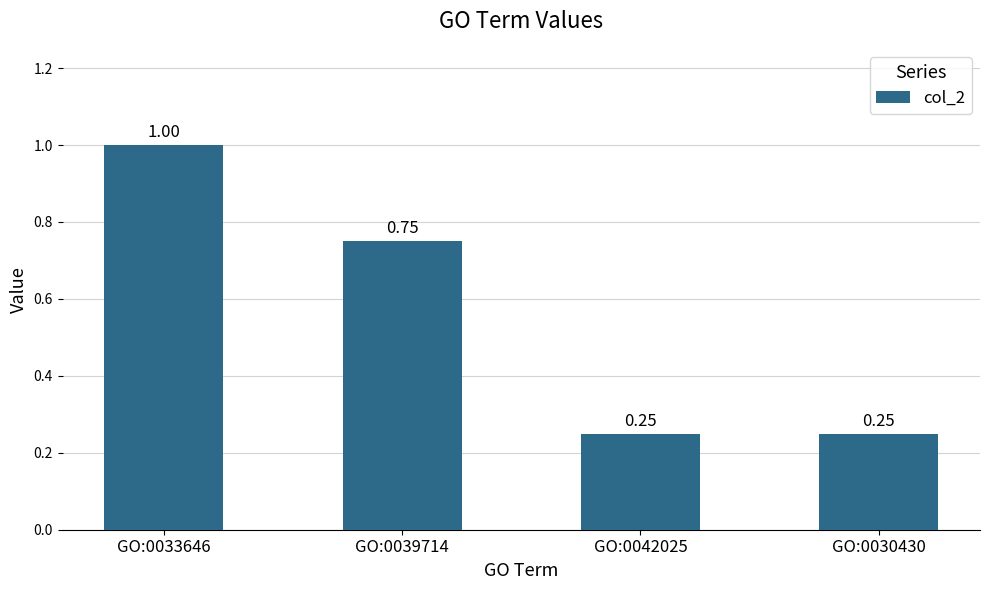

What is the difference between the second highest and second lowest values?

0.5